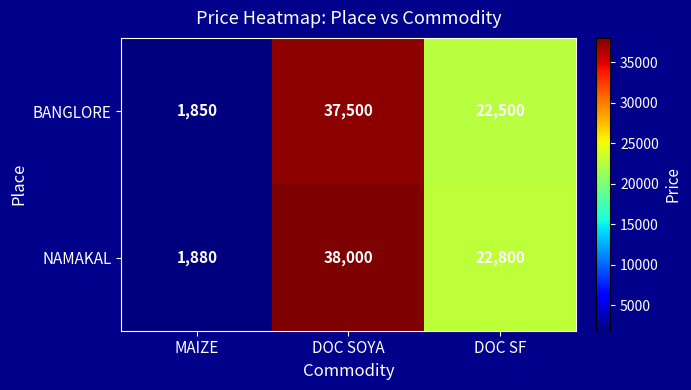

List the series in order of their peak value, lowest first.

BANGLORE, NAMAKAL